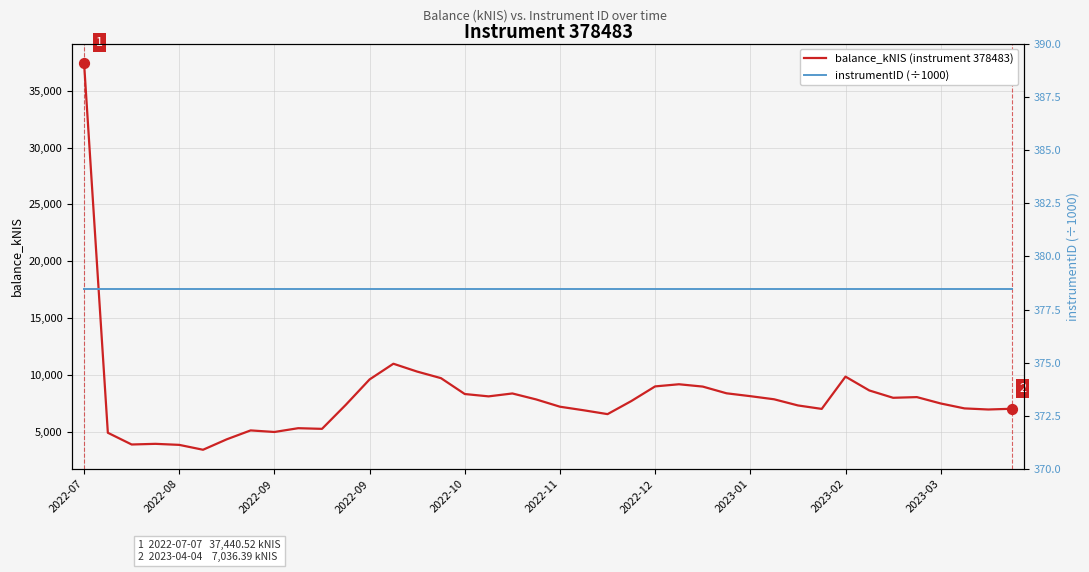

What is the total value across all series at 13?

11372.5